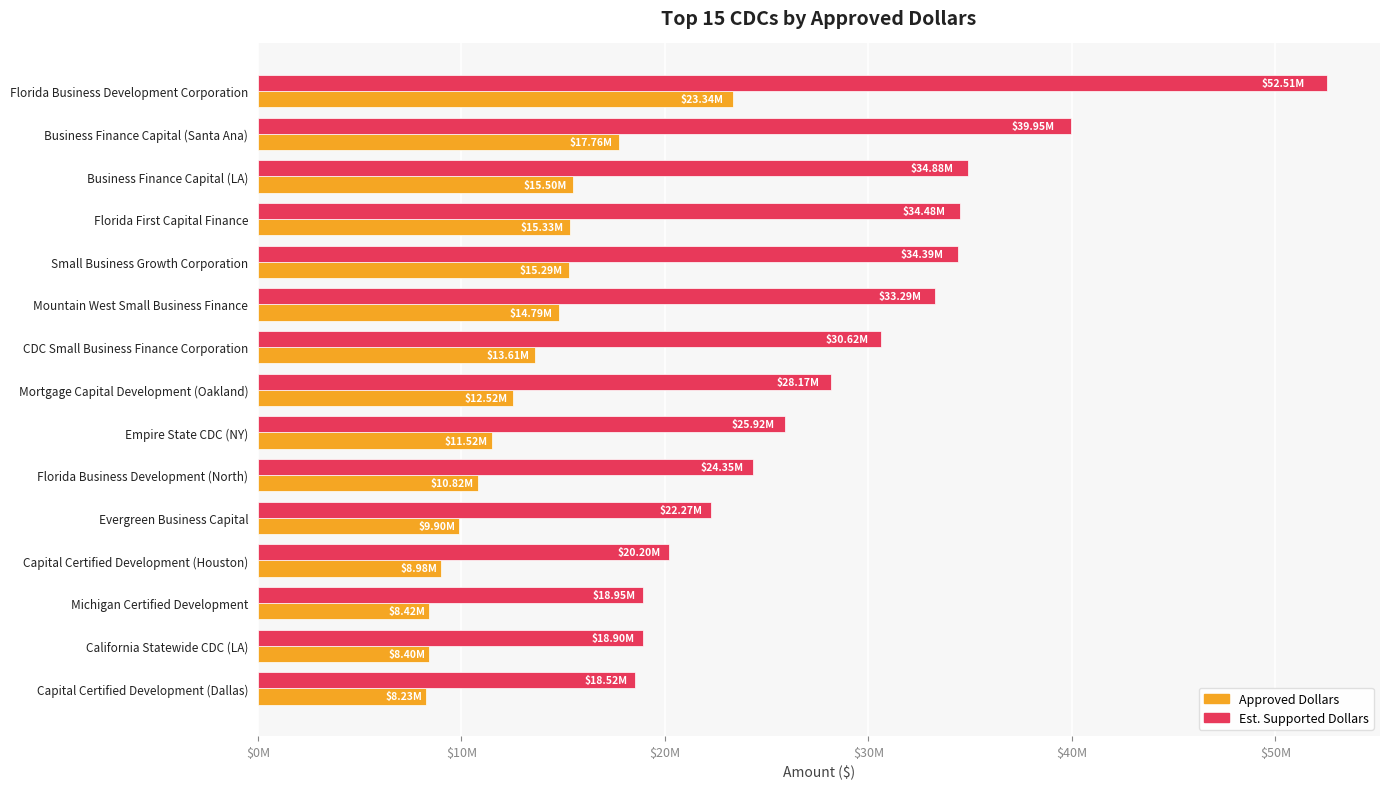

How many bars are there in each group?

2